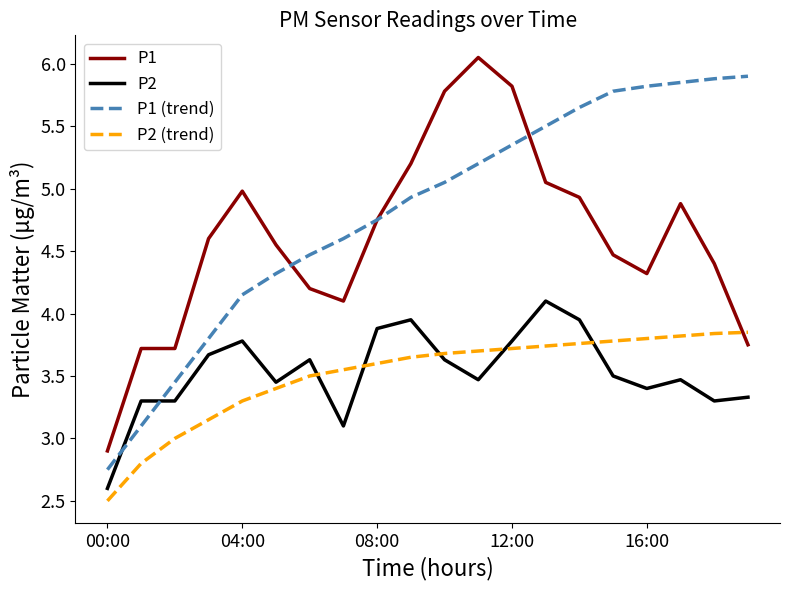

True or false: P2 (trend) and P1 (trend) intersect in this chart.

False